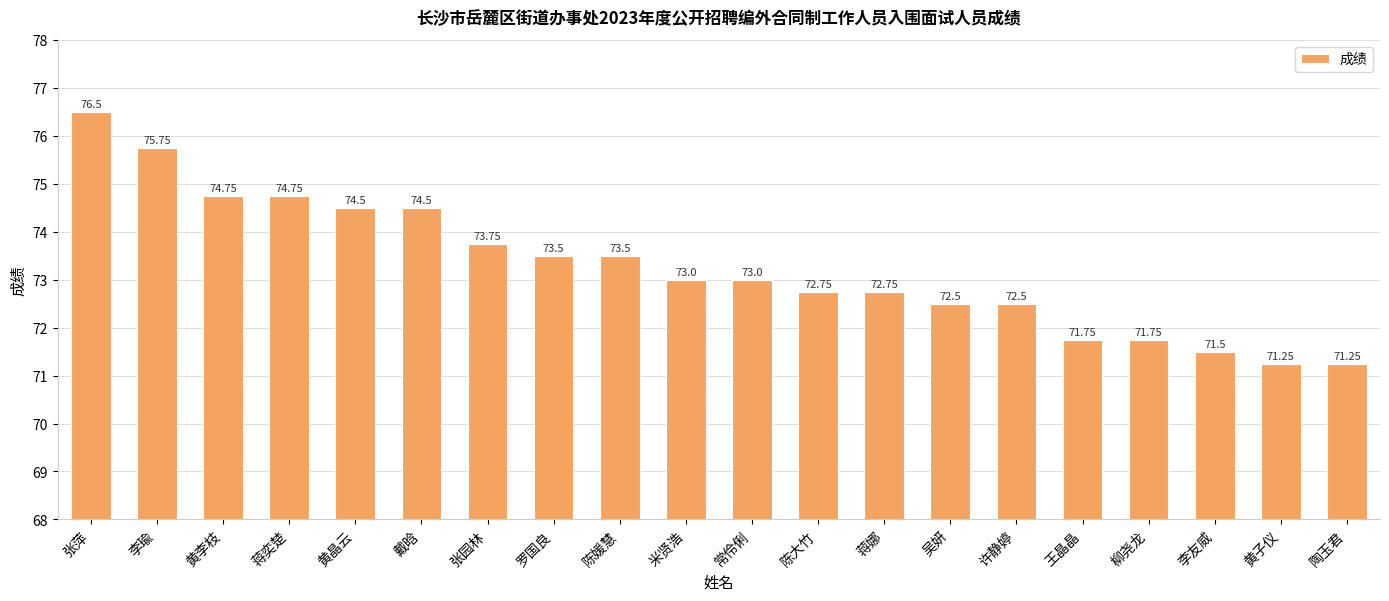

At which category does the chart reach its peak across all series?

张萍